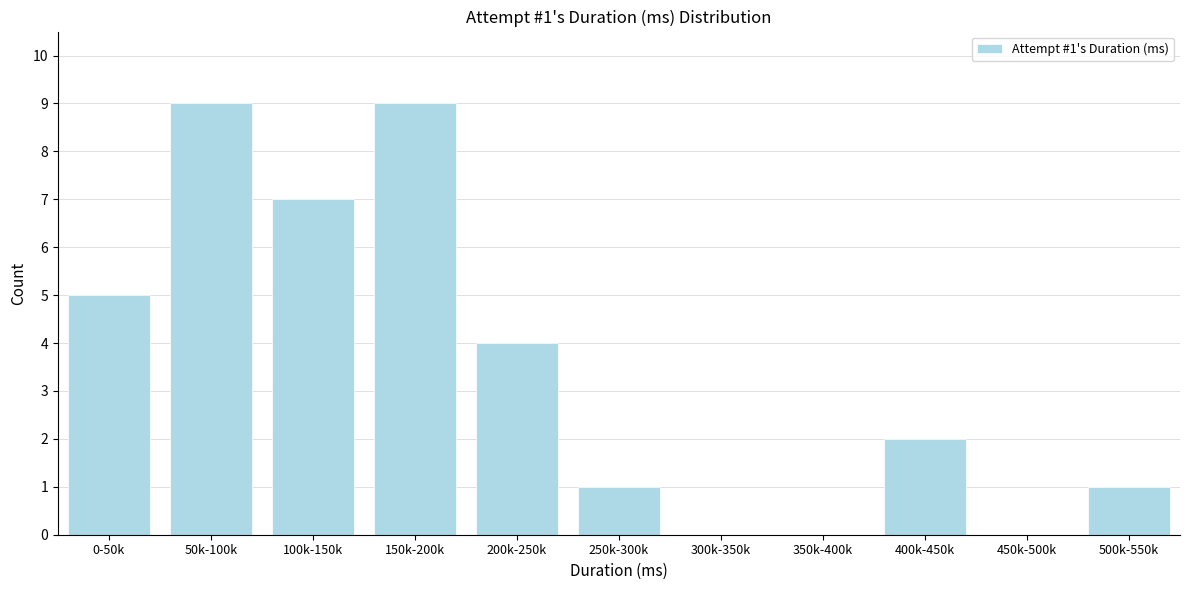

Reading right to left, list all the values displayed in this chart.

500k-550k=1	450k-500k=0	400k-450k=2	350k-400k=0	300k-350k=0	250k-300k=1	200k-250k=4	150k-200k=9	100k-150k=7	50k-100k=9	0-50k=5